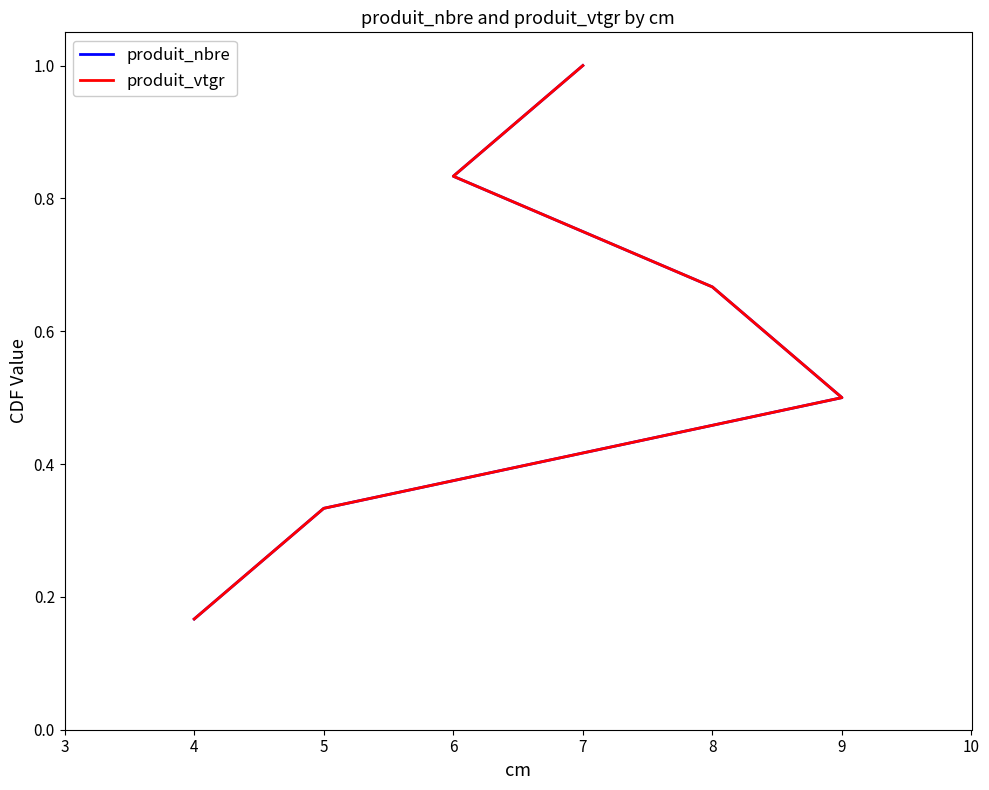

How many lines are shown in the chart?

2